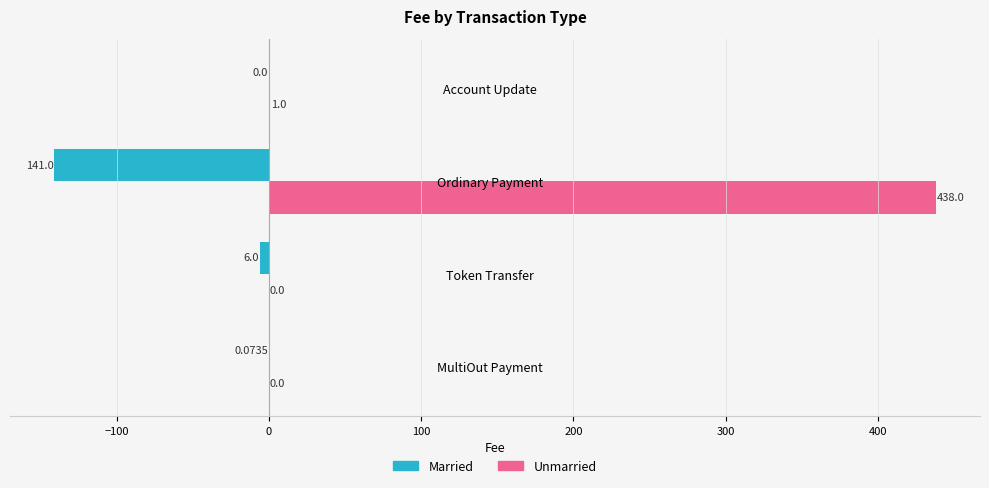

At which label does Unmarried reach its peak?

Ordinary Payment